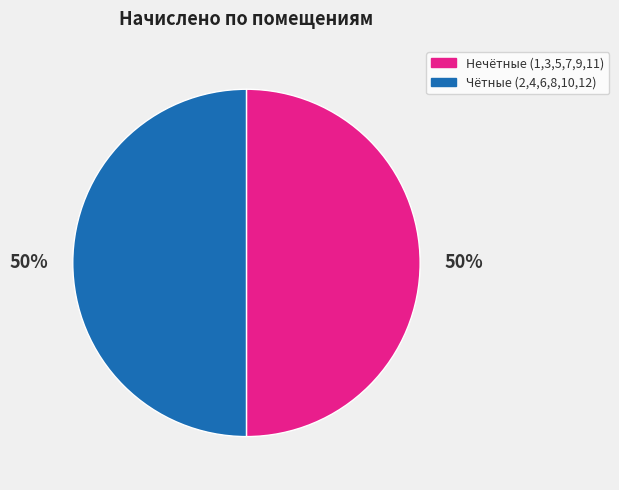

To the nearest percent, what portion does Нечётные (1,3,5,7,9,11) represent?

50%